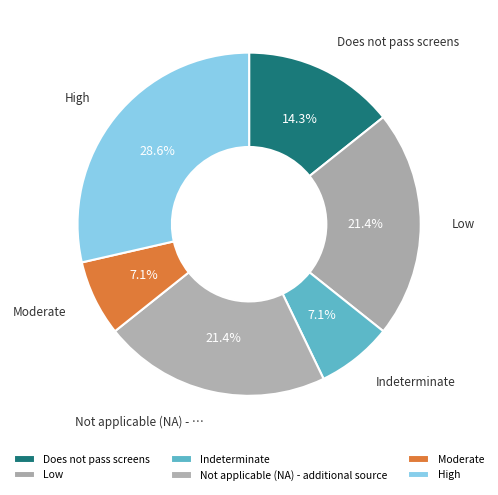

To the nearest percent, what is the combined percentage of Low and Moderate?

29%